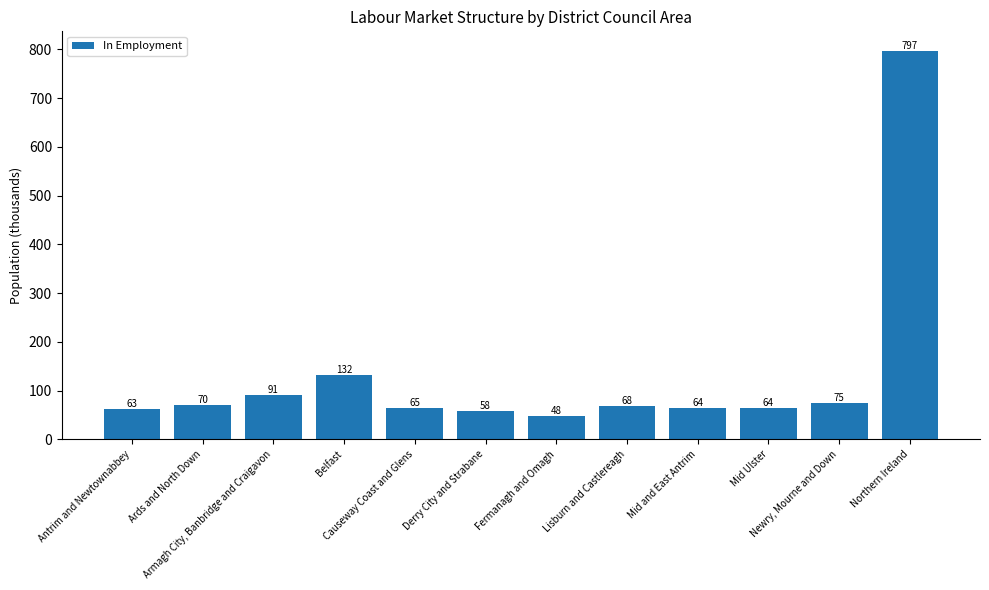

Reading left to right, extract all data points from this chart.

Antrim and Newtownabbey=63	Ards and North Down=70	Armagh City, Banbridge and Craigavon=91	Belfast=132	Causeway Coast and Glens=65	Derry City and Strabane=58	Fermanagh and Omagh=48	Lisburn and Castlereagh=68	Mid and East Antrim=64	Mid Ulster=64	Newry, Mourne and Down=75	Northern Ireland=797